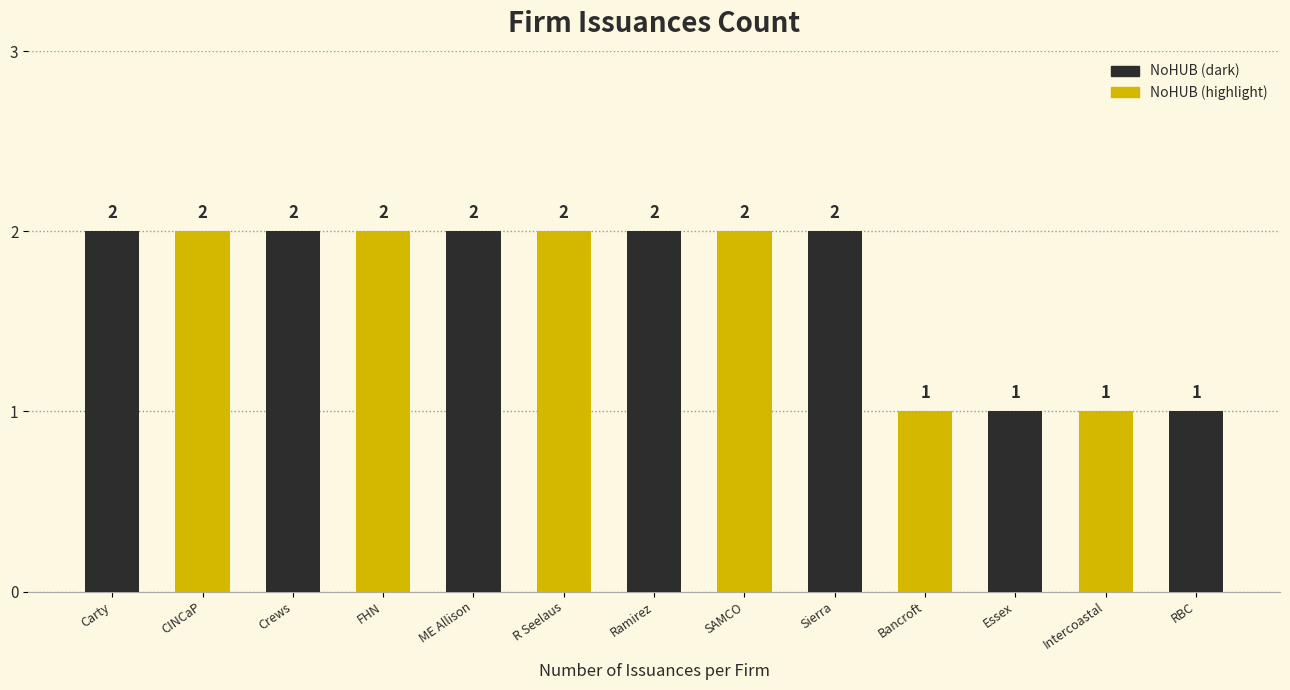

What is the value of the 12th bar from the left?

1